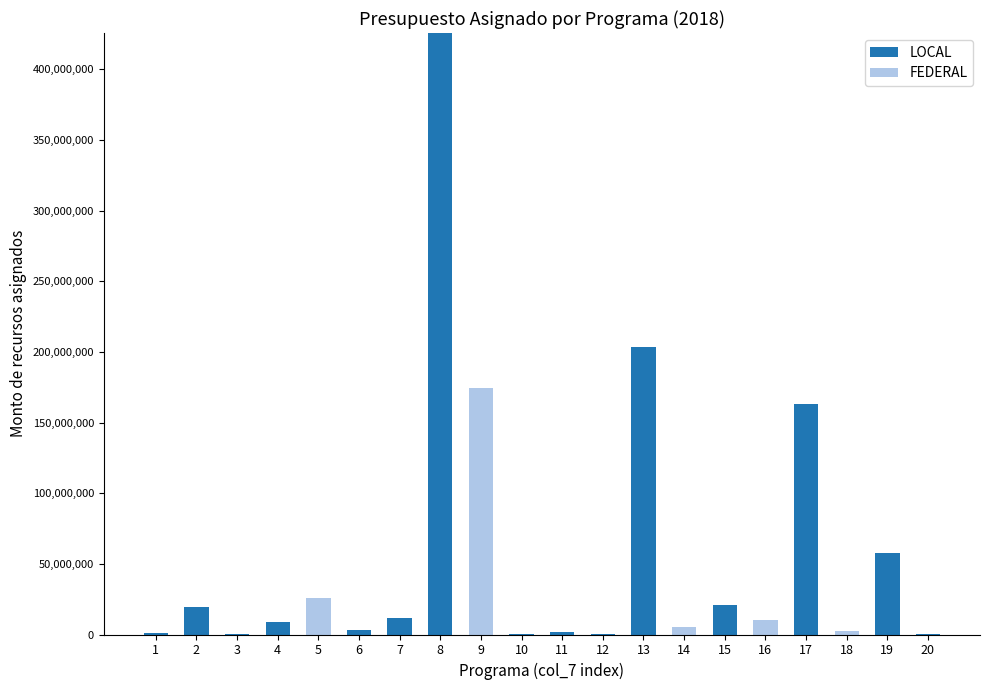

Count the number of categories in the chart.

20